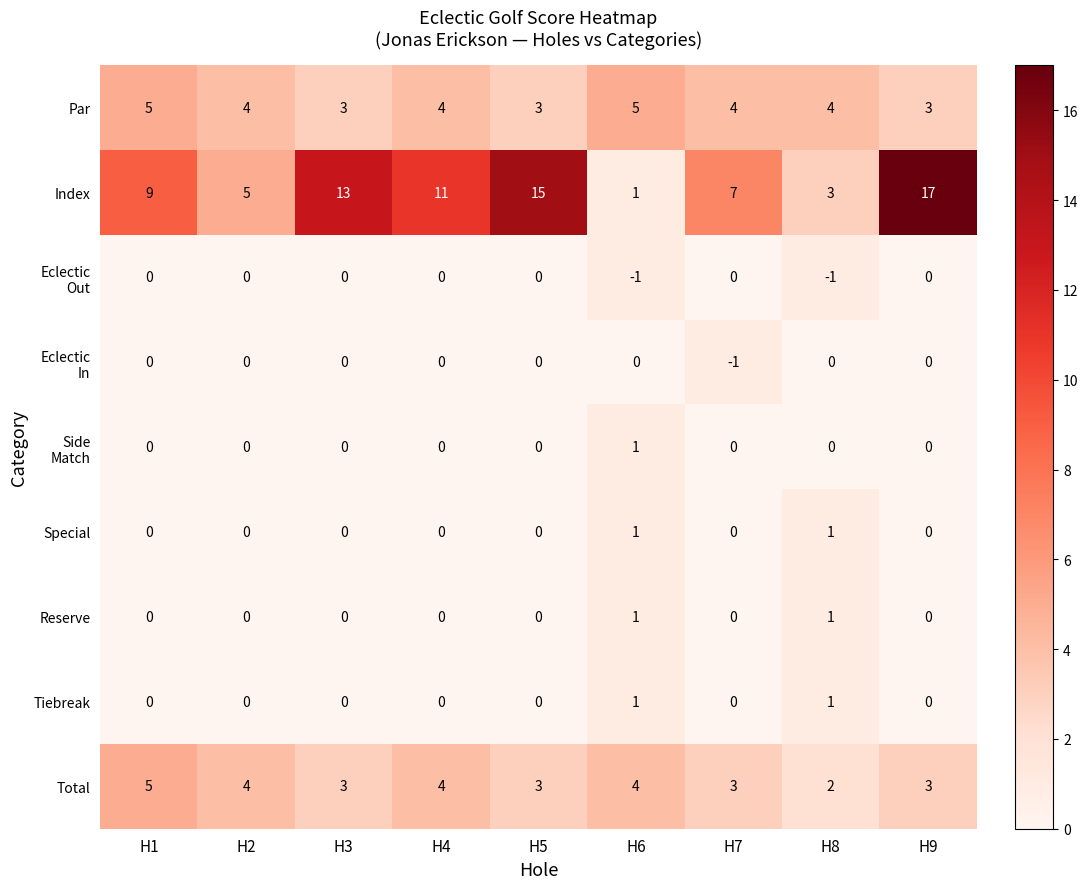

Count the number of categories in the chart.

9